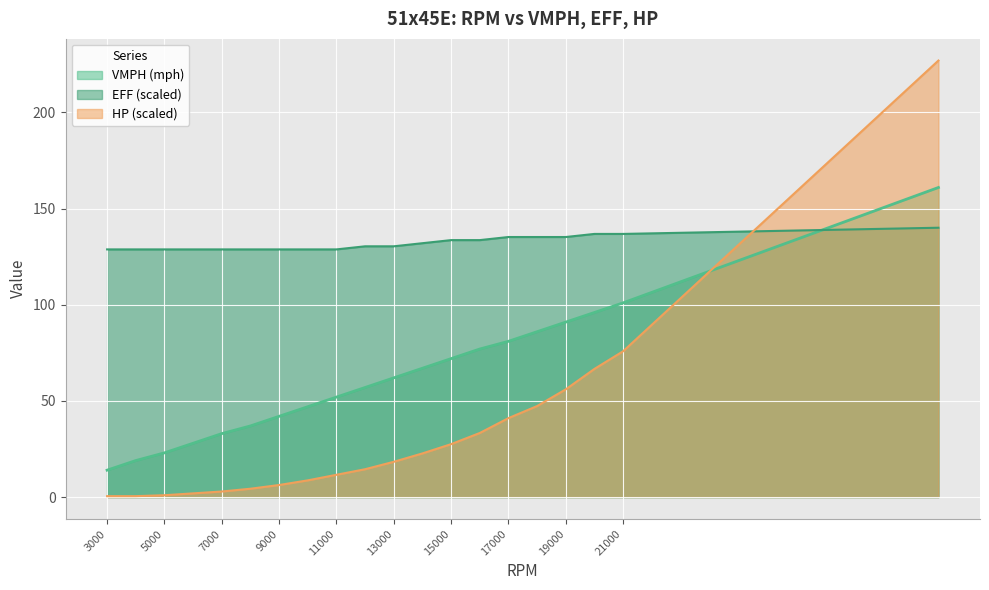

Reading left to right, list all the values displayed in this chart.

VMPH: 3000=14.0	4000=19.0	5000=23.0	6000=28.0	7000=33.0	8000=37.0	9000=42.0	10000=47.0	11000=52.0	12000=57.0	13000=62.0	13999=67.0	15000=72.0	16000=77.0	17000=81.0	18000=86.0	19000=91.0	20000=96.0	21000=101.0	32000=161.0
EFF: 3000=128.8	4000=128.8	5000=128.8	6000=128.8	7000=128.8	8000=128.8	9000=128.8	10000=128.8	11000=128.8	12000=130.4	13000=130.4	13999=132.0	15000=133.6	16000=133.6	17000=135.2	18000=135.2	19000=135.2	20000=136.8	21000=136.8	32000=140.1
HP: 3000=0.5	4000=0.5	5000=1.0	6000=1.9	7000=2.9	8000=4.3	9000=6.3	10000=8.7	11000=11.6	12000=14.5	13000=18.4	13999=22.7	15000=27.5	16000=33.3	17000=41.1	18000=47.3	19000=56.0	20000=66.7	21000=75.8	32000=227.0